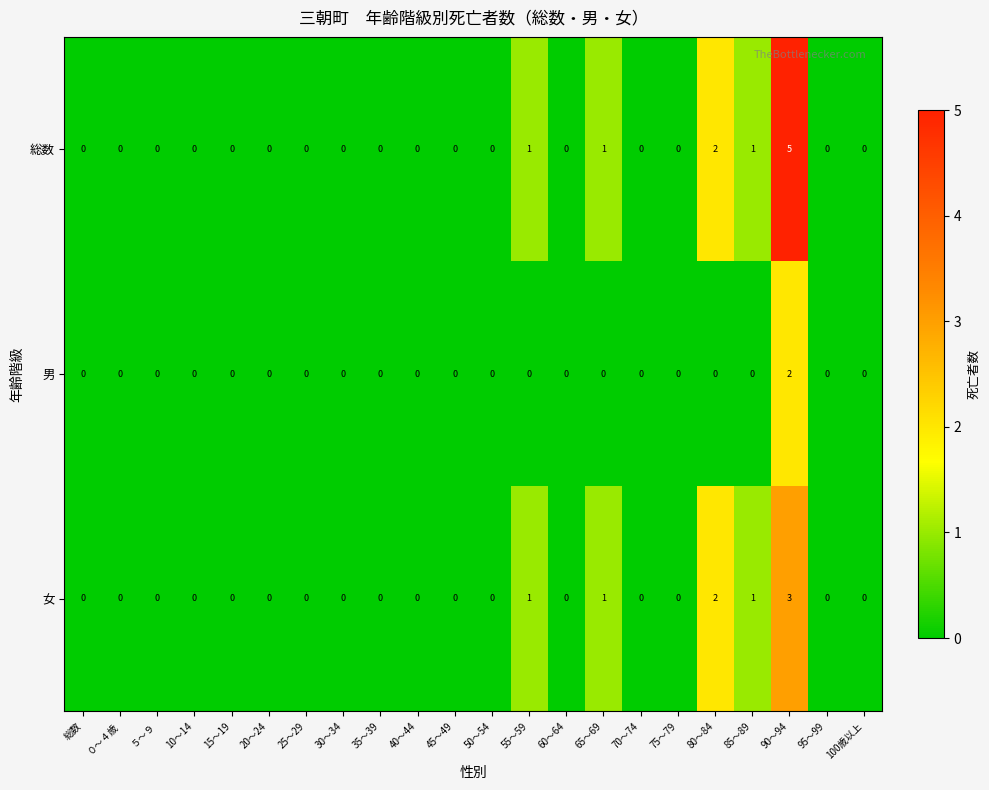

How many categories are shown in the chart?

22